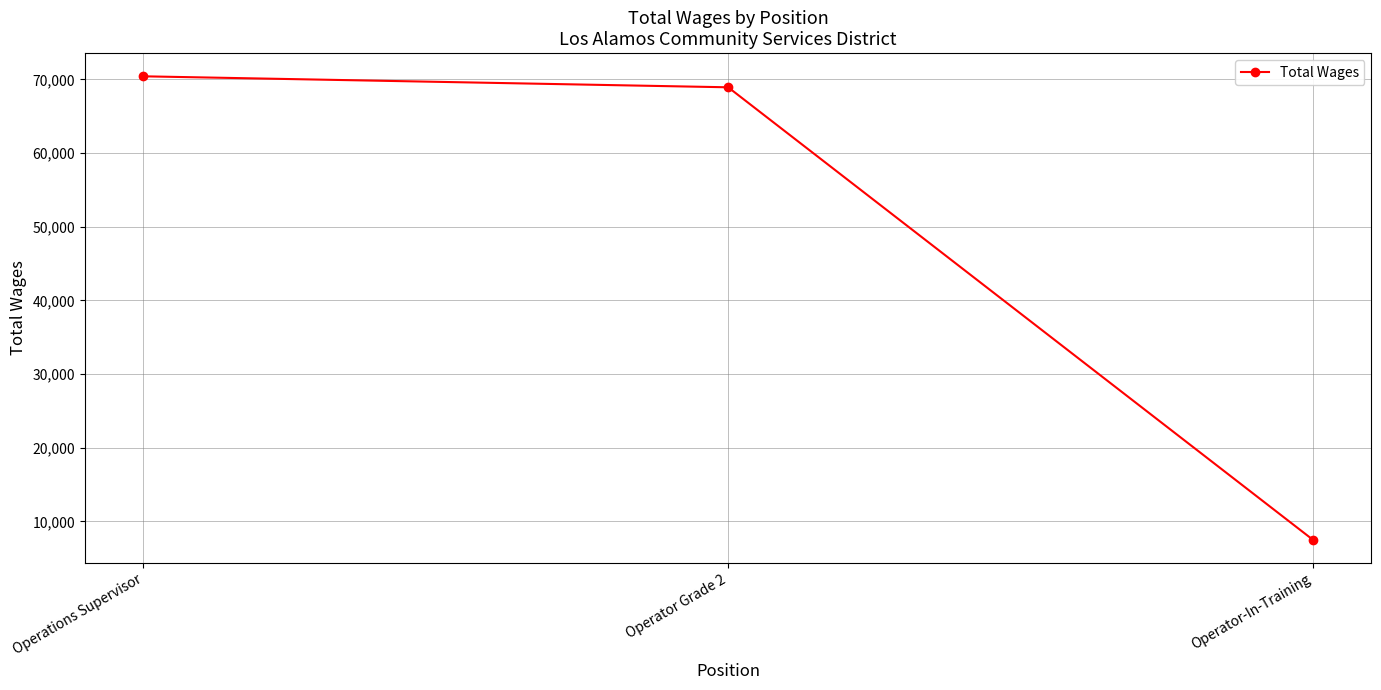

What is the value of the 2nd point from the left?

68937